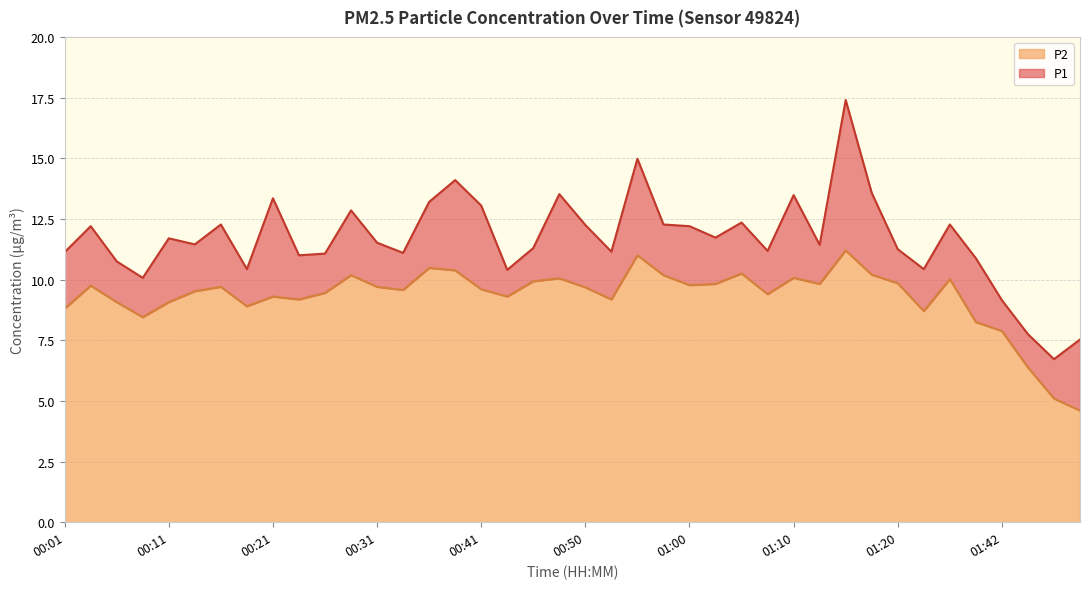

What is the lowest value of the P1 series?

6.7